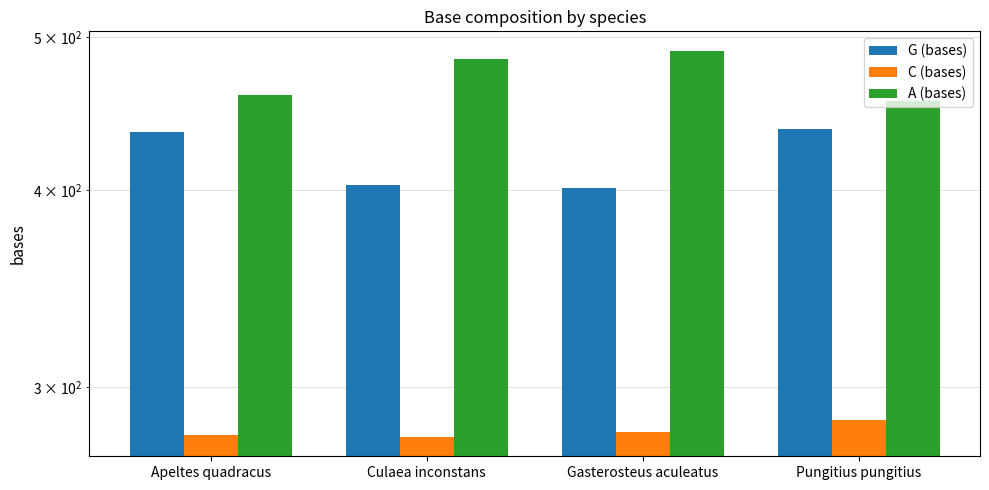

Are the bars horizontal?

No